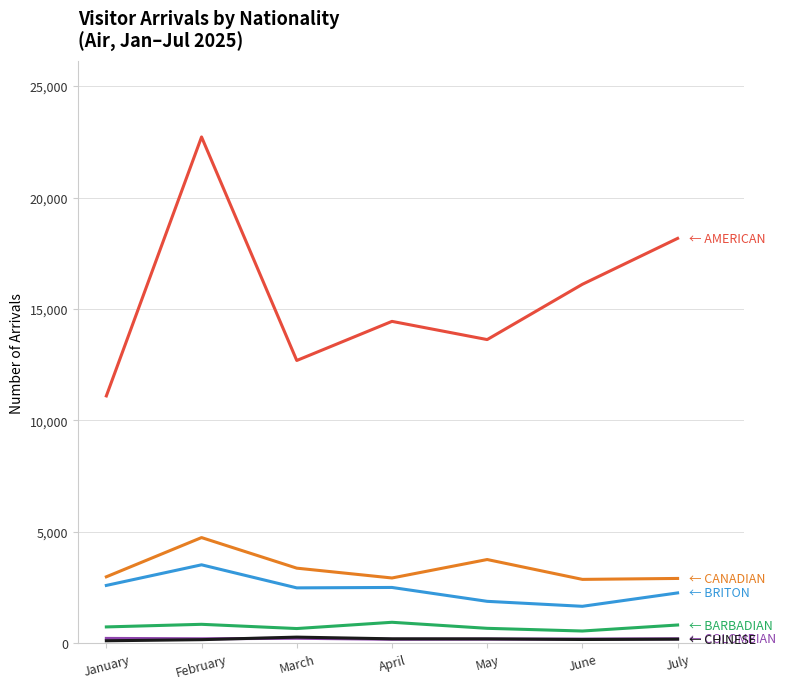

What is the greatest value displayed?

22718